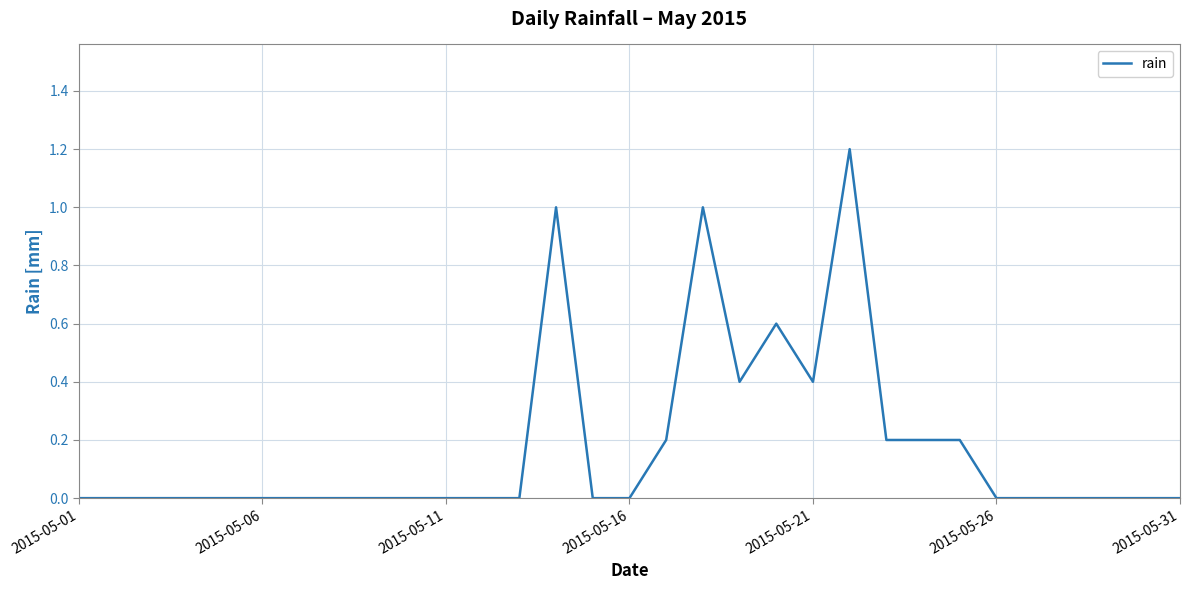

What is the greatest value displayed?

1.2